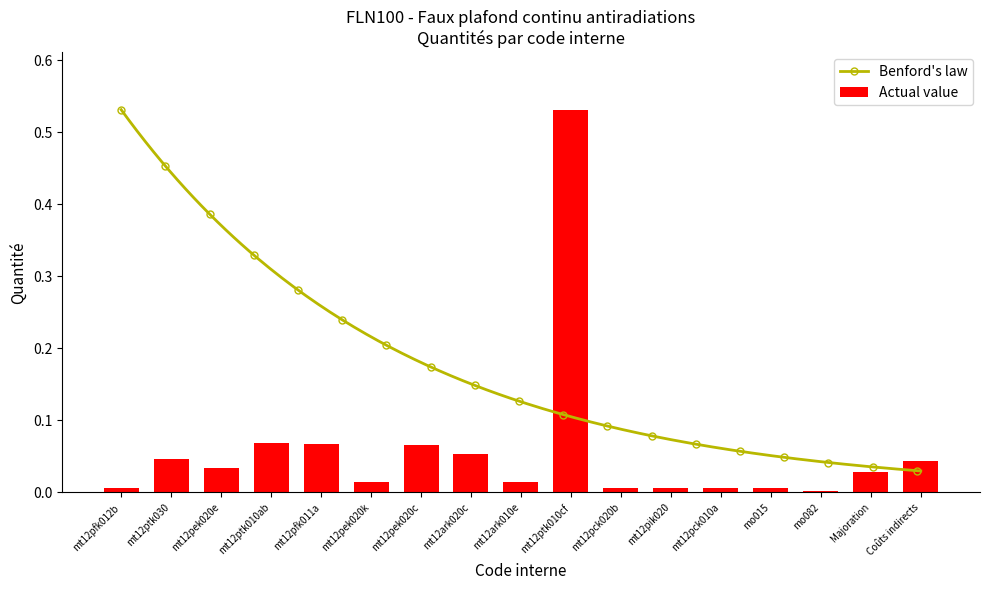

List the labels in order of value, smallest first.

mo082, mt12pfk012b, mt12pck020b, mt12pik020, mo015, mt12pck010a, mt12pek020k, mt12ark010e, Majoration, mt12pek020e, Coûts indirects, mt12ptk030, mt12ark020c, mt12pek020c, mt12pfk011a, mt12ptk010ab, mt12ptk010cf